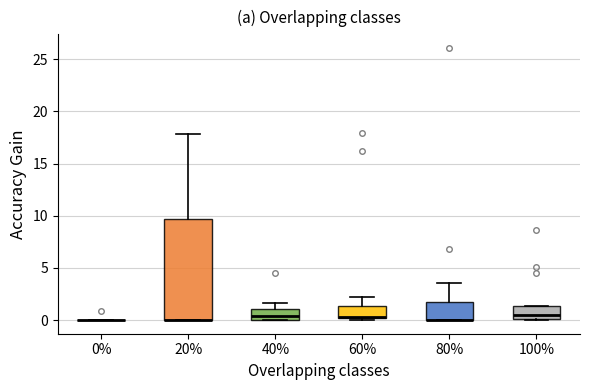

Reading left to right, transcribe this box plot: for each box, give where its median line is, the range the box spans, and where its two whiskers end, as read against the y-axis. The values are not printed on the chart, so give them approximately, as read against the axis.

0%: box collapsed to a line at 0.0, whiskers 0.0 to 0.0
20%: median 0.0 (drawn on the box's lower edge), box 0.0 to 9.5, whiskers 0.0 to 18.0
40%: median 0.5, box 0.0 to 1.0, whiskers 0.0 to 1.5
60%: median 0.5, box 0.0 to 1.5, whiskers 0.0 (just below the box's lower edge) to 2.0
80%: median 0.0 (drawn on the box's lower edge), box 0.0 to 2.0, whiskers 0.0 to 3.5
100%: median 0.5, box 0.0 to 1.5, whiskers 0.0 to 1.5